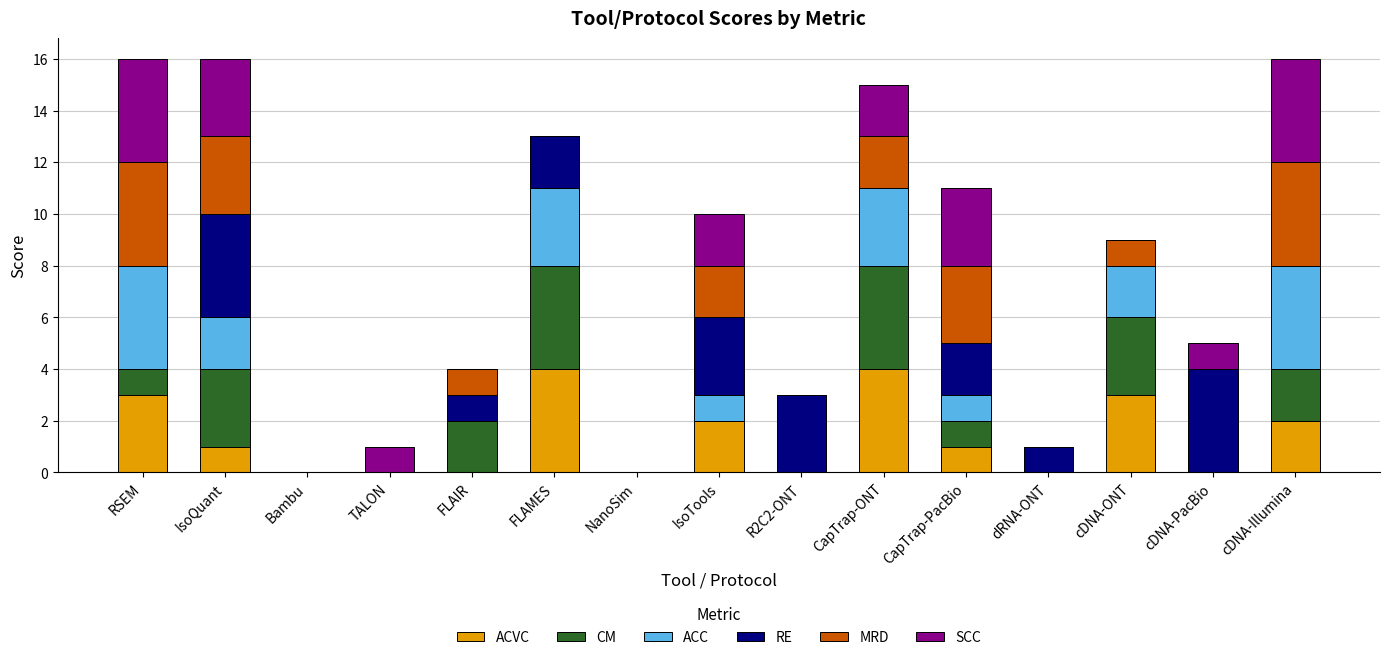

What is the highest value of the ACVC series?

4